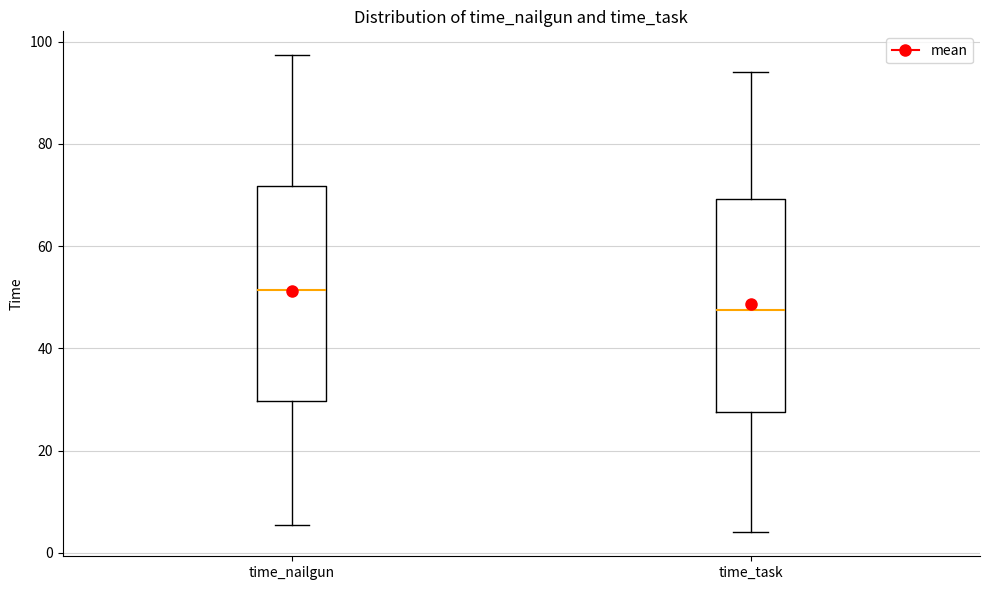

Reading left to right, transcribe this box plot: for each box, give where its median line is, the range the box spans, and where its two whiskers end, as read against the y-axis. The values are not printed on the chart, so give them approximately, as read against the axis.

time_nailgun: median 52, box 30 to 72, whiskers 6 to 98
time_task: median 48, box 28 to 70, whiskers 4 to 94